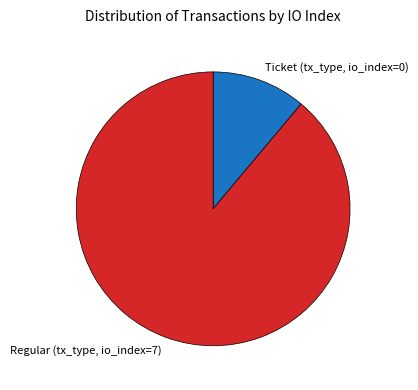

Is there any slice that represents more than half of the pie?

Yes